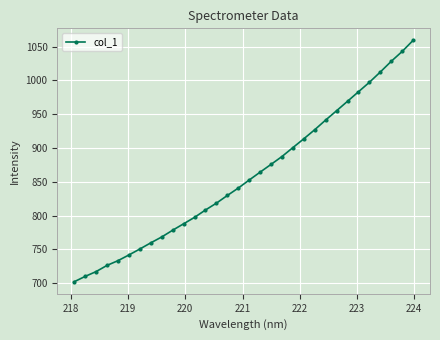

What is the greatest value displayed?

1059.2